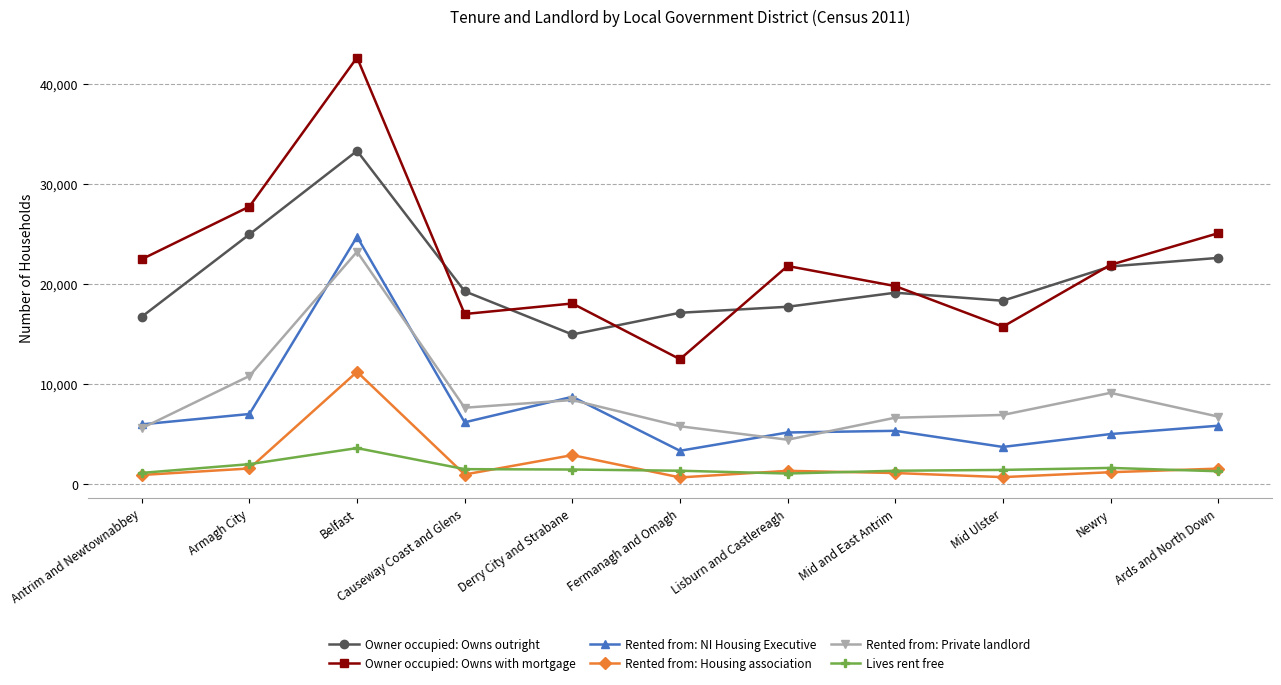

What is the average value of the Rented from: Housing association series?

2181